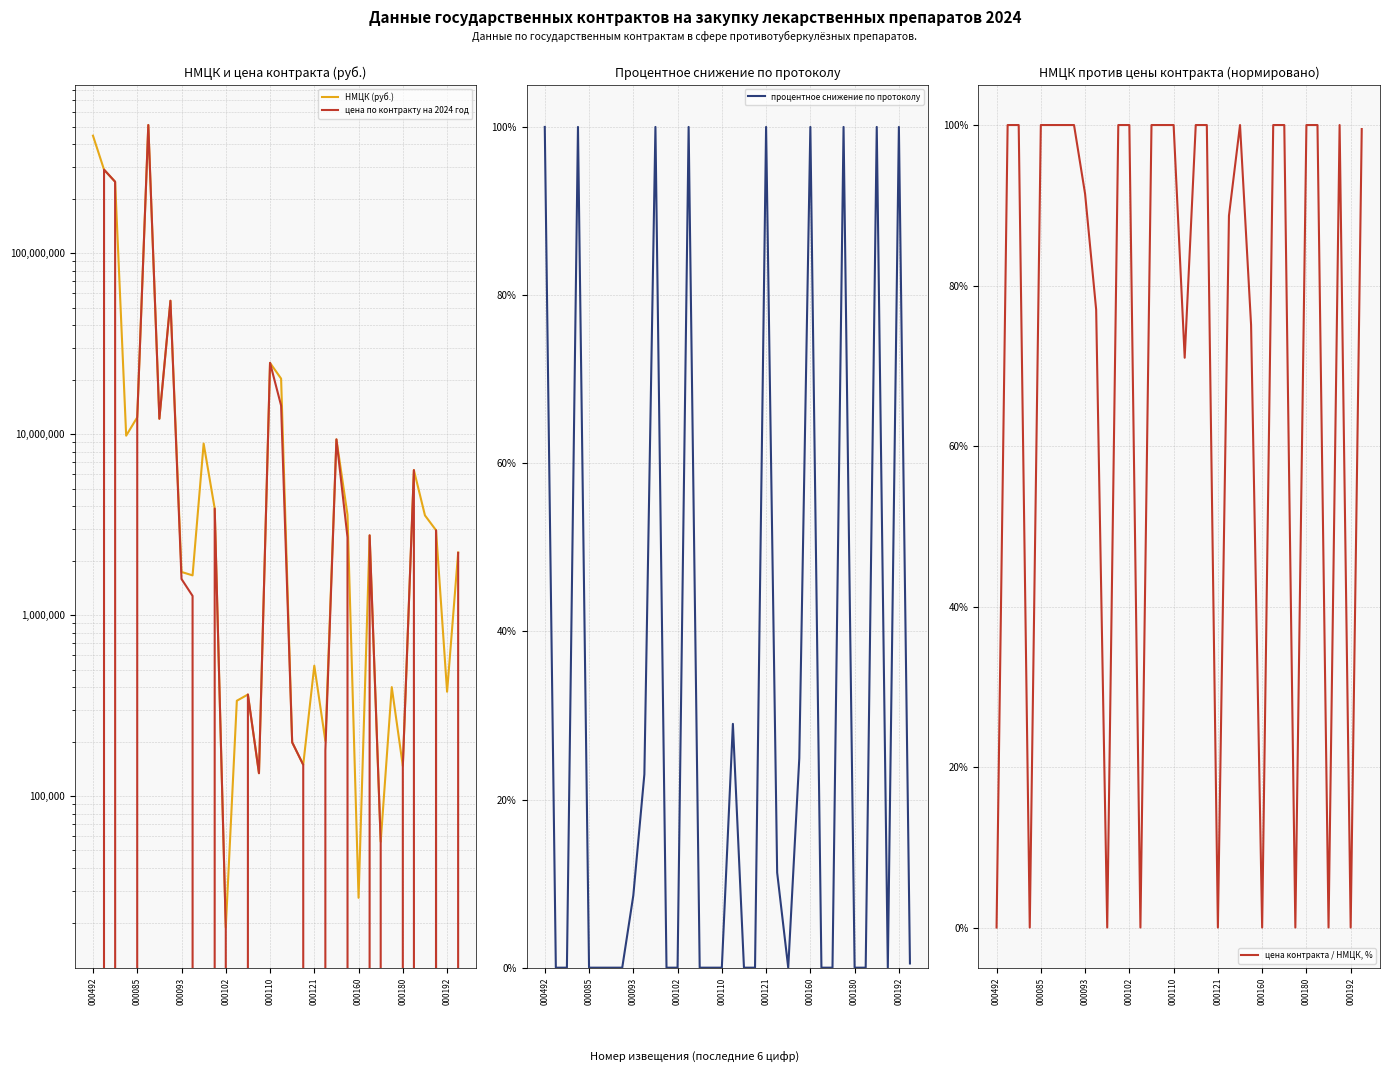

Which series has the largest total across all categories?

НМЦК (руб.)